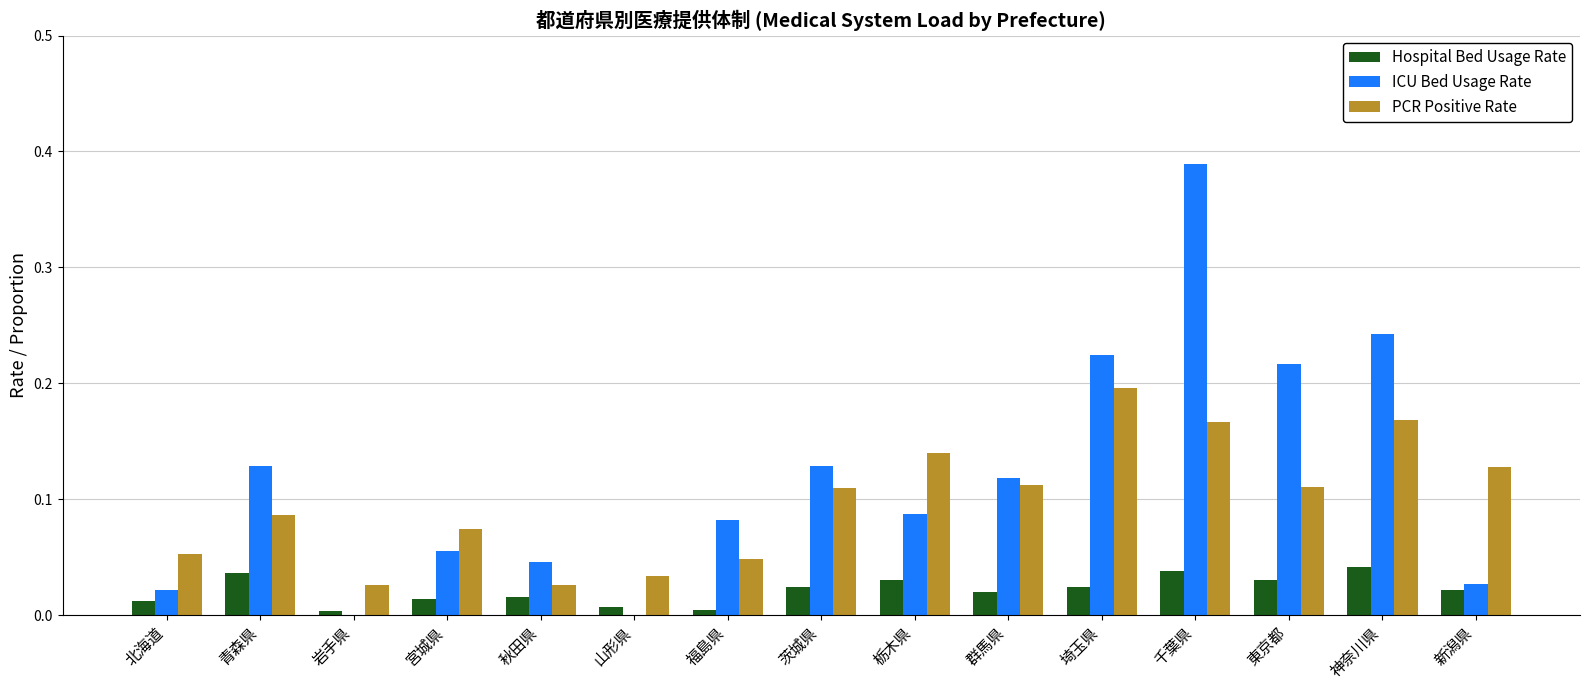

At which label does ICU Bed Usage Rate reach its peak?

千葉県